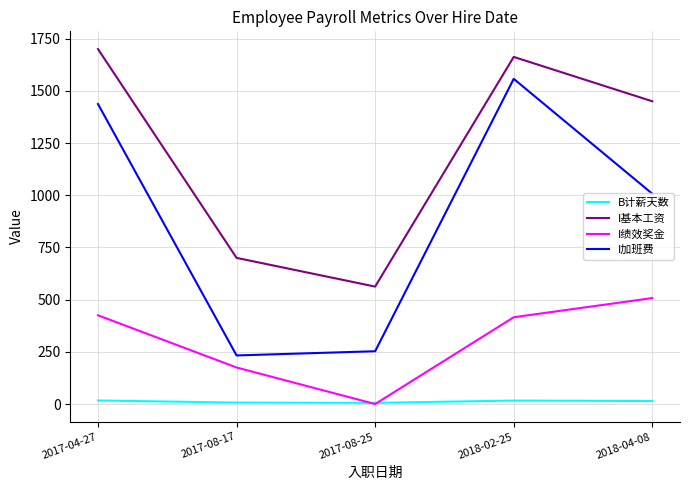

How many lines are shown in the chart?

4